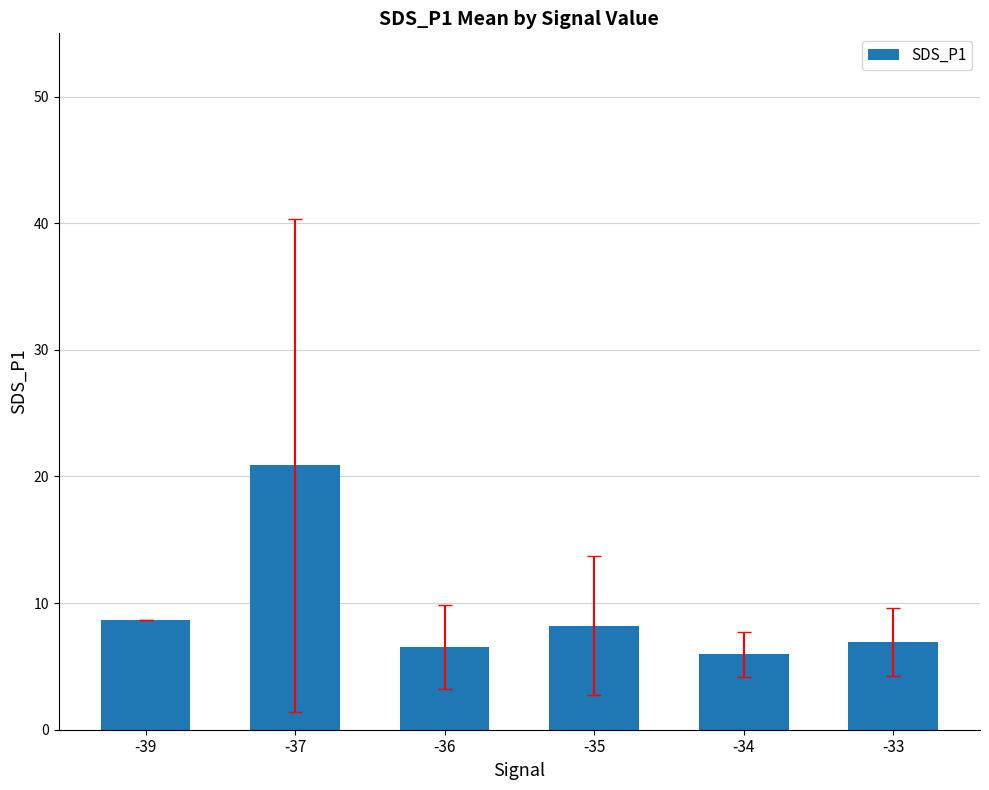

At which category does the chart reach its minimum across all series?

-34